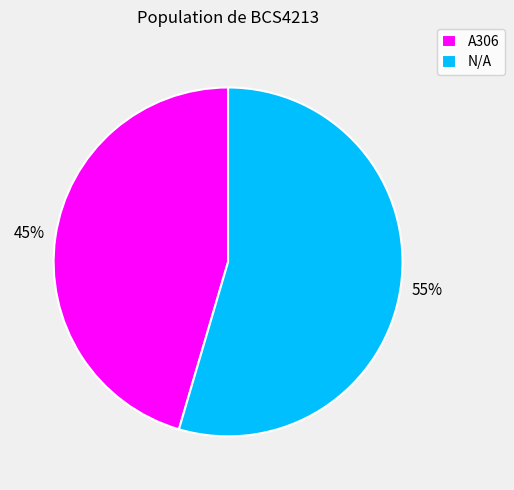

How many slices are in this pie chart?

2